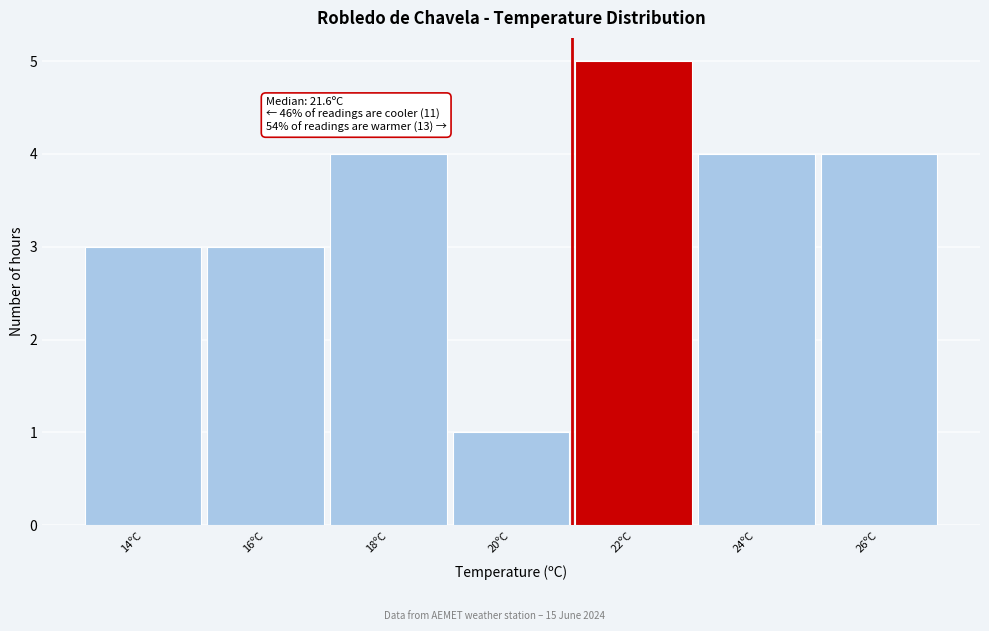

Reading left to right, list all the values displayed in this chart.

14ºC=3	16ºC=3	18ºC=4	20ºC=1	22ºC=5	24ºC=4	26ºC=4